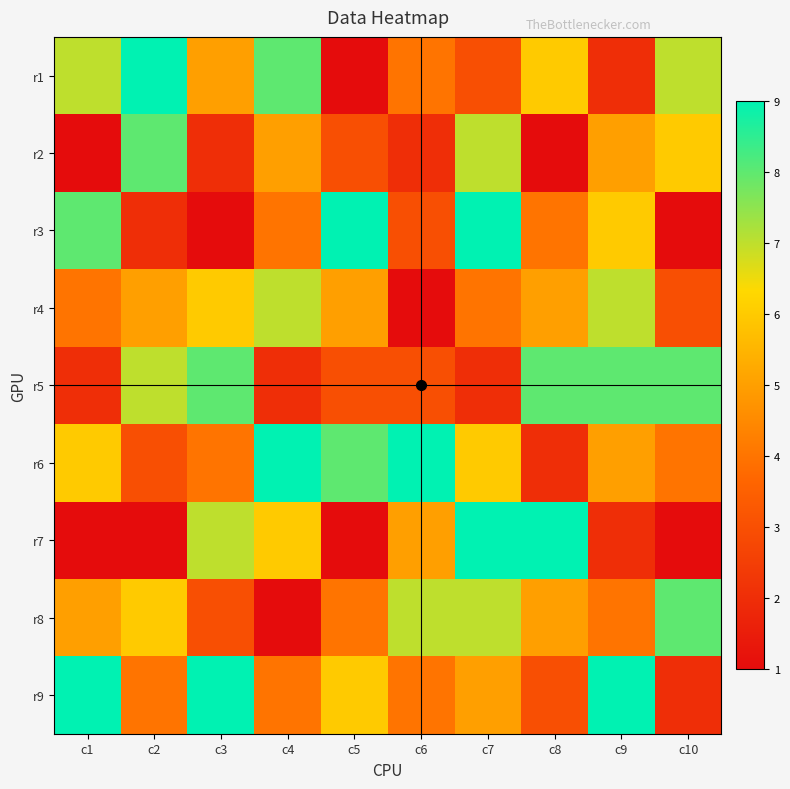

Reading right to left, transcribe all the data shown in this chart.

r1: c10=7	c9=2	c8=6	c7=3	c6=4	c5=1	c4=8	c3=5	c2=9	c1=7
r2: c10=6	c9=5	c8=1	c7=7	c6=2	c5=3	c4=5	c3=2	c2=8	c1=1
r3: c10=1	c9=6	c8=4	c7=9	c6=3	c5=9	c4=4	c3=1	c2=2	c1=8
r4: c10=3	c9=7	c8=5	c7=4	c6=1	c5=5	c4=7	c3=6	c2=5	c1=4
r5: c10=8	c9=8	c8=8	c7=2	c6=3	c5=3	c4=2	c3=8	c2=7	c1=2
r6: c10=4	c9=5	c8=2	c7=6	c6=9	c5=8	c4=9	c3=4	c2=3	c1=6
r7: c10=1	c9=2	c8=9	c7=9	c6=5	c5=1	c4=6	c3=7	c2=1	c1=1
r8: c10=8	c9=4	c8=5	c7=7	c6=7	c5=4	c4=1	c3=3	c2=6	c1=5
r9: c10=2	c9=9	c8=3	c7=5	c6=4	c5=6	c4=4	c3=9	c2=4	c1=9